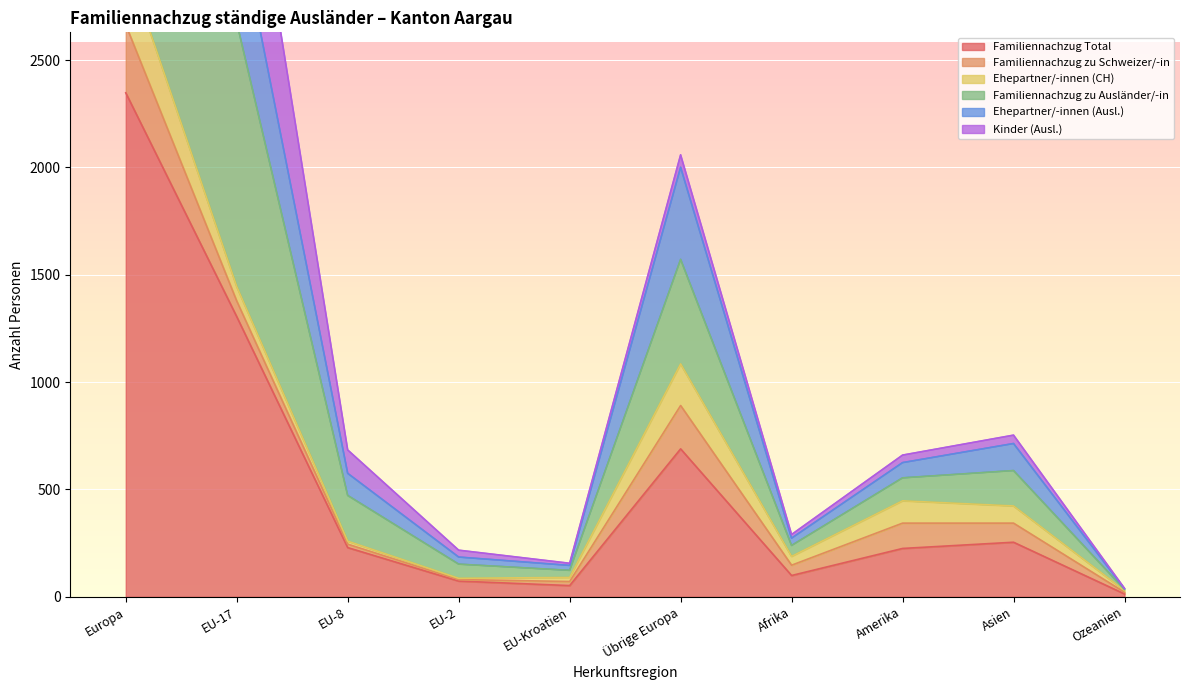

At which category is the sum across all series the highest?

Europa